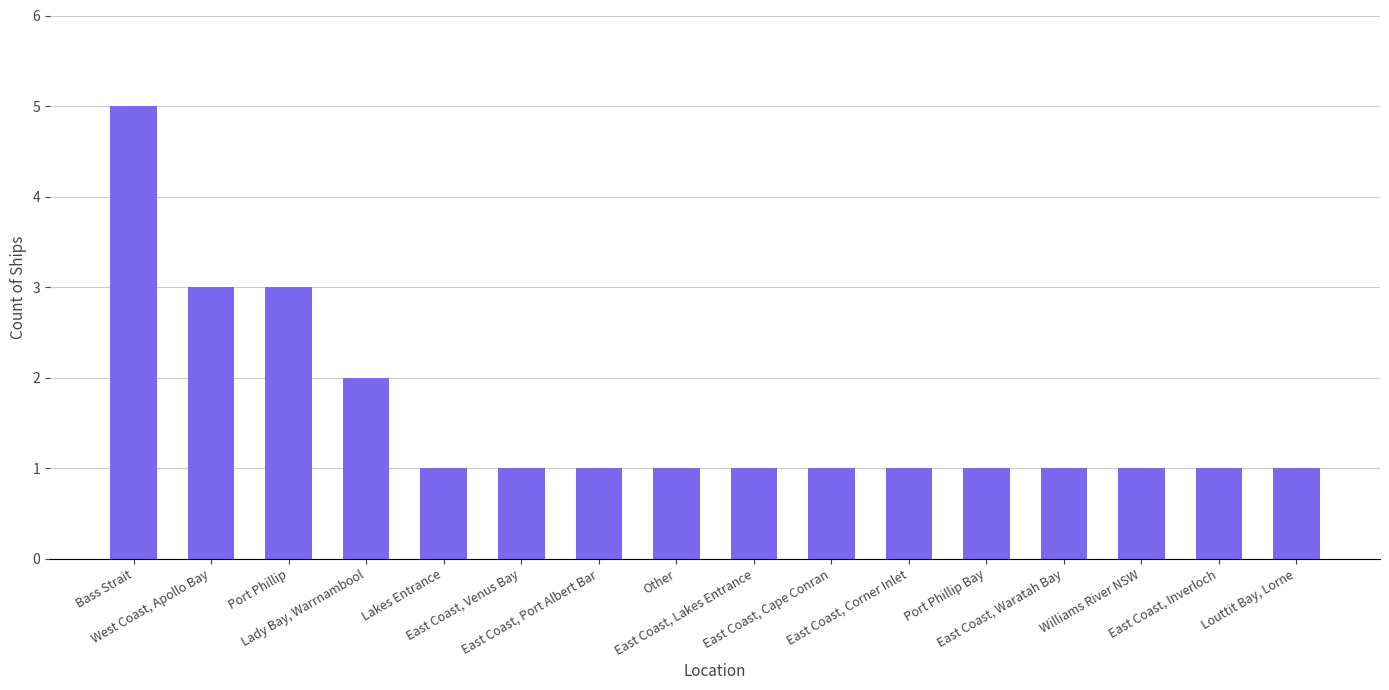

Reading left to right, extract all data points from this chart.

Bass Strait=5	West Coast, Apollo Bay=3	Port Phillip=3	Lady Bay, Warrnambool=2	Lakes Entrance=1	East Coast, Venus Bay=1	East Coast, Port Albert Bar=1	Other=1	East Coast, Lakes Entrance=1	East Coast, Cape Conran=1	East Coast, Corner Inlet=1	Port Phillip Bay=1	East Coast, Waratah Bay=1	Williams River NSW=1	East Coast, Inverloch=1	Louttit Bay, Lorne=1